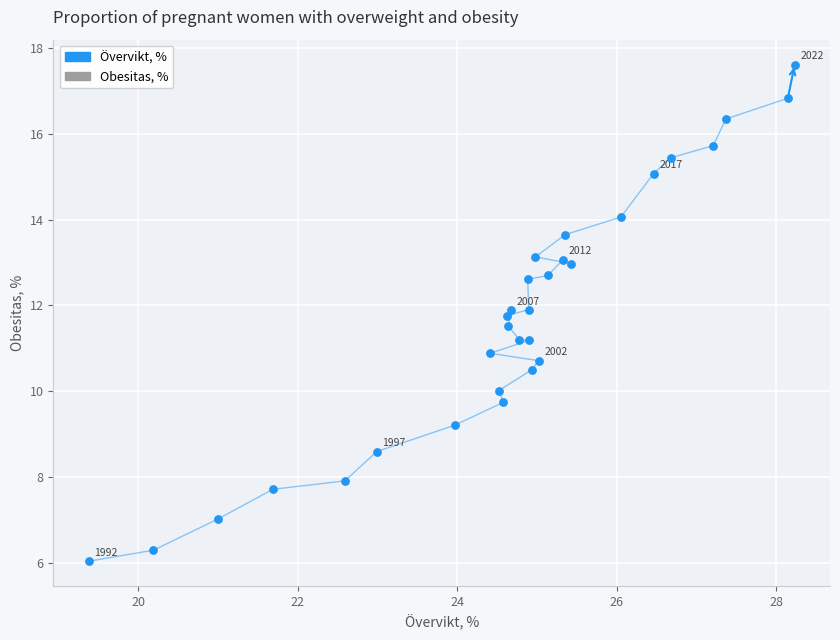

What is the range of X values (max minus min)?

8.9